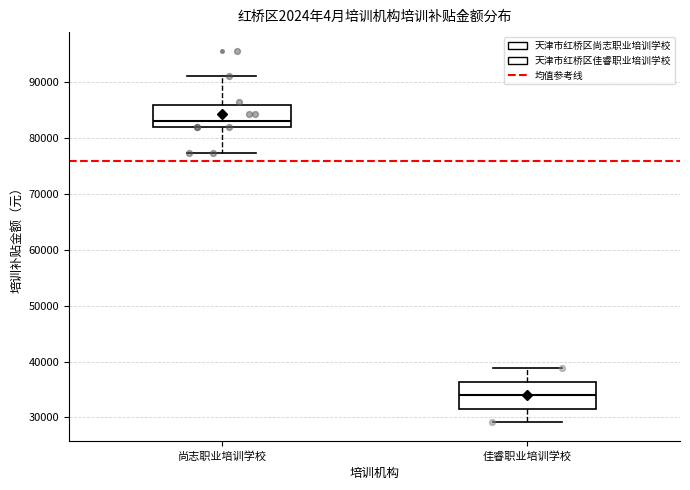

Where does the upper whisker of the box for 尚志职业培训学校 end on the y-axis? The values are not printed on the chart, so give them approximately, as read against the axis.

91000